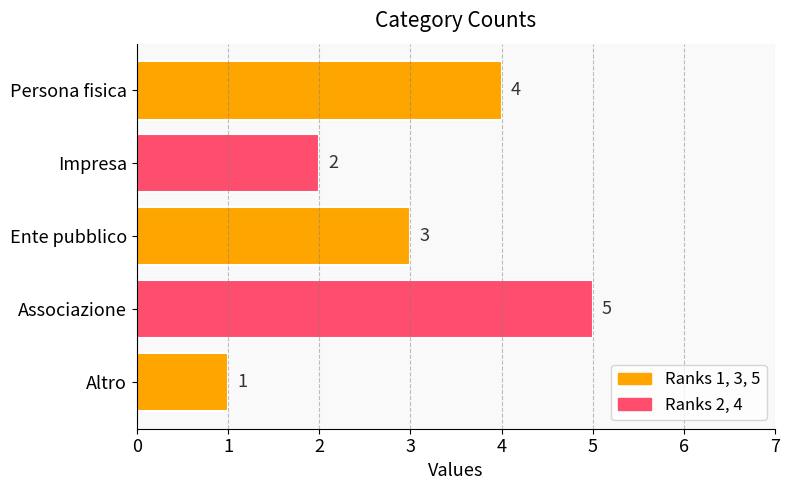

At which category does the chart reach its peak across all series?

Associazione